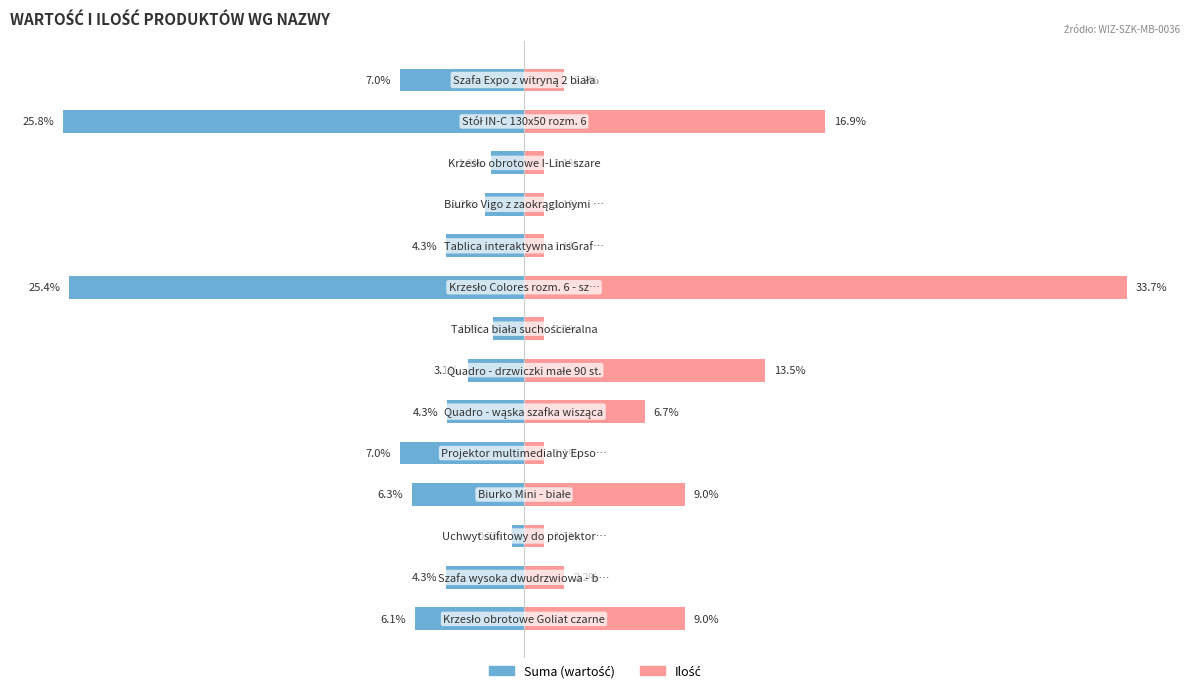

What is the maximum value shown in the chart?

33.7